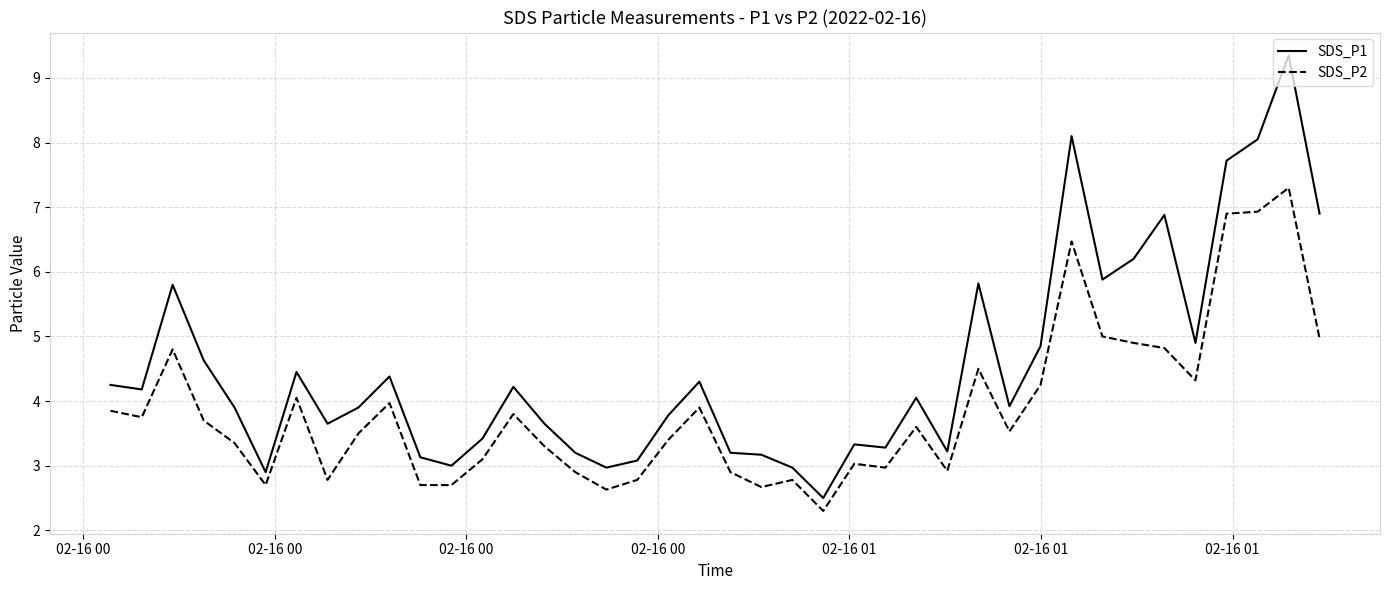

Which series has the largest range (max minus min)?

SDS_P1